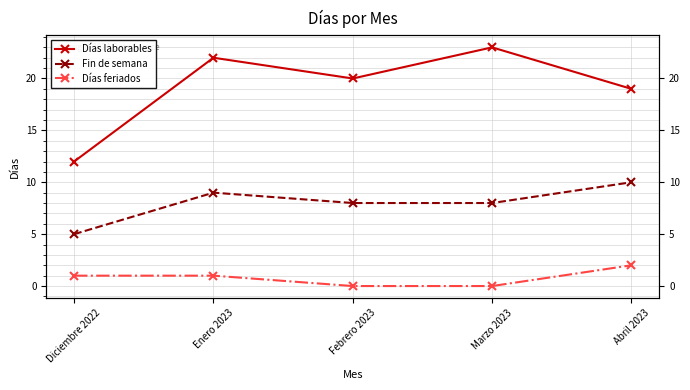

At which label does Días laborables first exceed 20?

Enero 2023